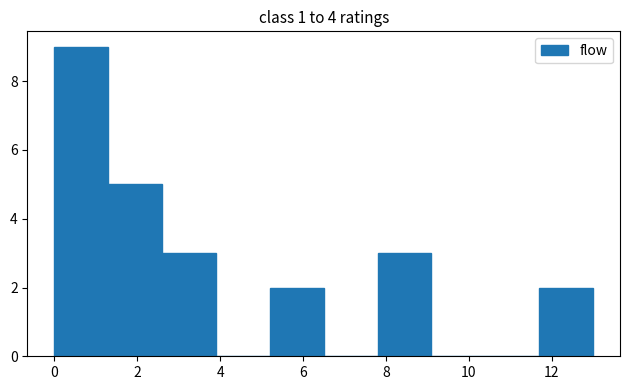

Reading left to right, list every bar in this chart as the range it spans on the x-axis followed by its height. Neither the bar edges nor the heights are printed on the chart, so give them approximately, as read against the axes.

0.0 to 1.3: 9
1.3 to 2.6: 5
2.6 to 3.9: 3
3.9 to 5.2: 0
5.2 to 6.5: 2
6.5 to 7.8: 0
7.8 to 9.1: 3
9.1 to 10.4: 0
10.4 to 11.7: 0
11.7 to 13.0: 2